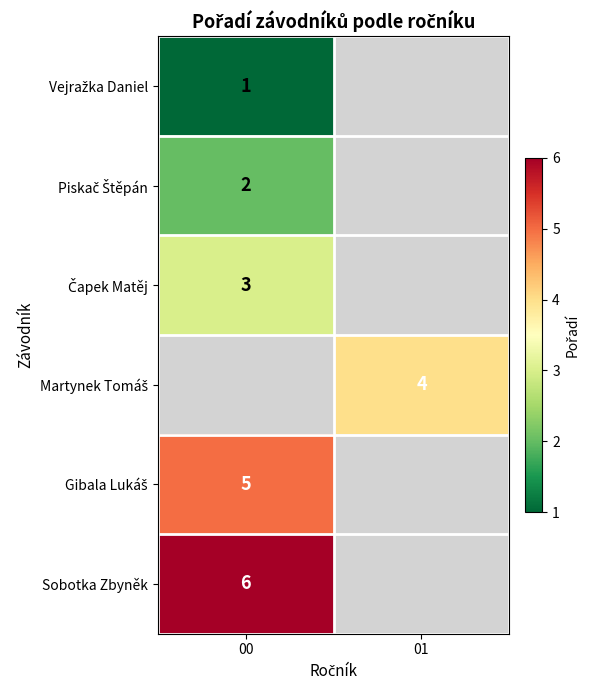

What is the spread (max minus min) of values at 00?

5.0